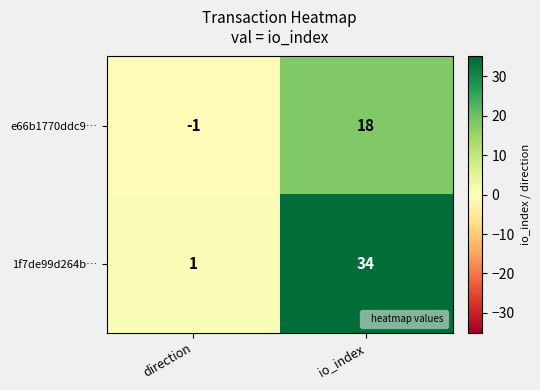

Which series has the largest total across all categories?

1f7de99d264b…